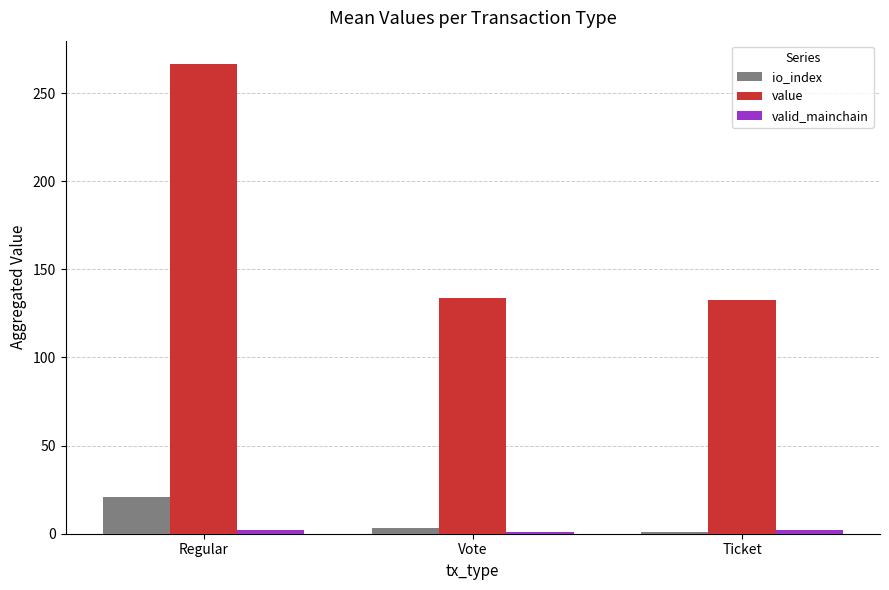

What is the sum of the value values at Regular and Ticket?

399.2